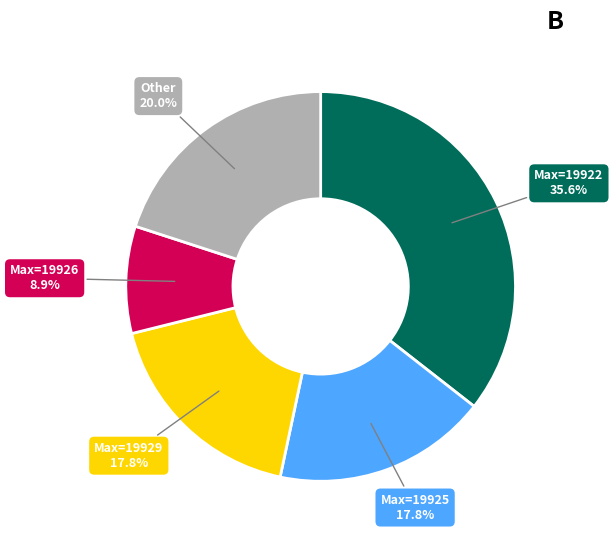

Approximately how many times larger is the value at Max=19925 compared to Other?

0.9